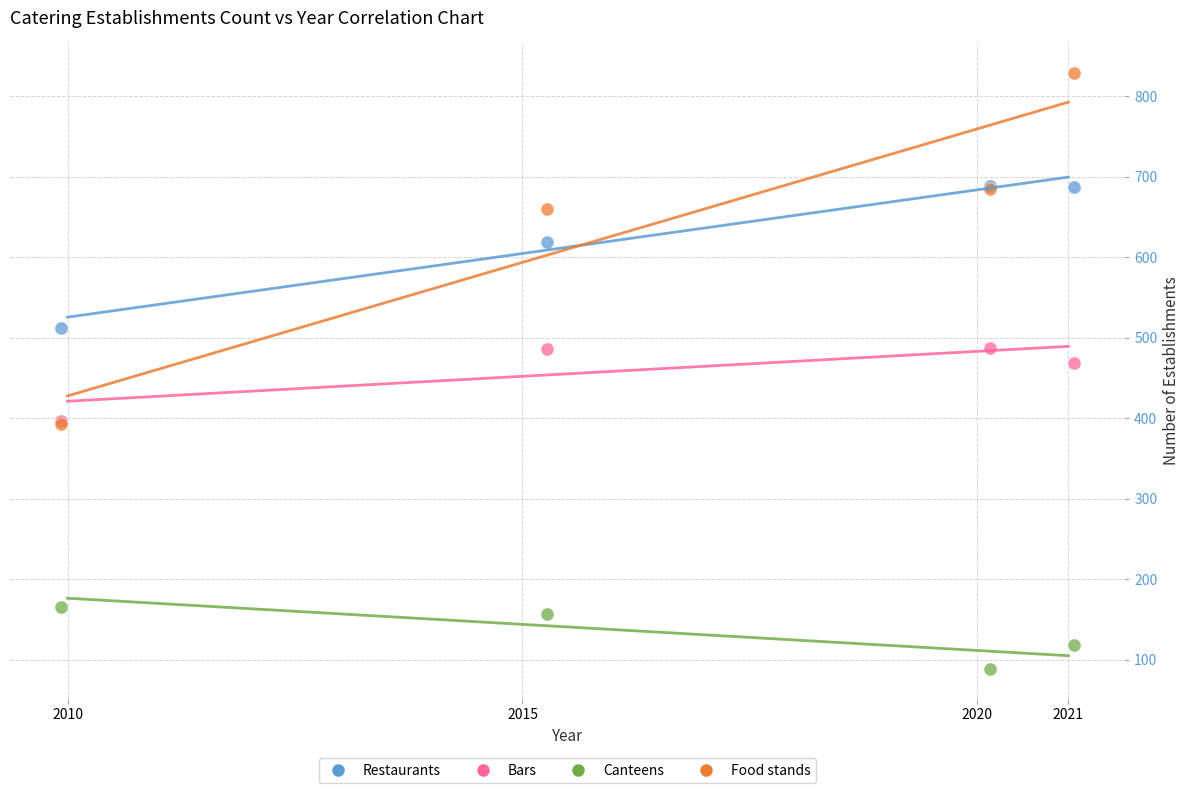

Across all series, what Y value is closest to 458?

468.7